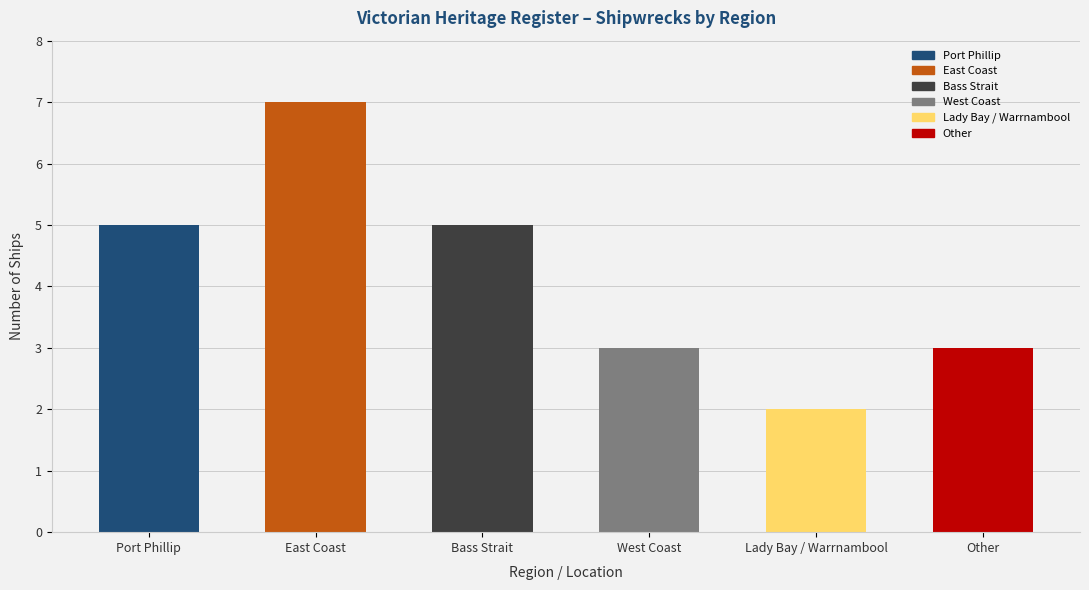

The value at Port Phillip is 8. True or false?

False